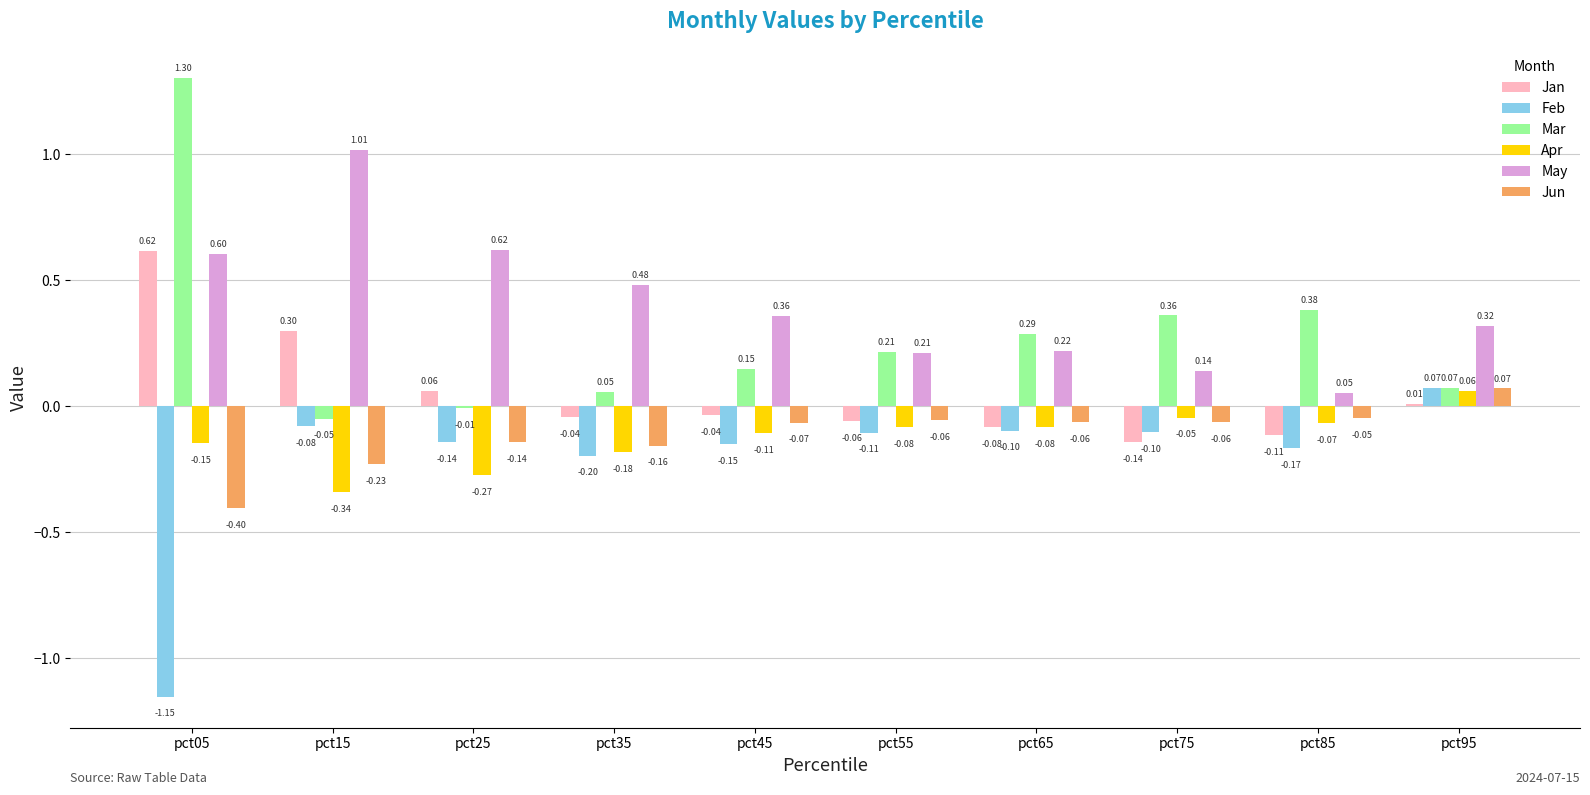

Which series has the largest total across all categories?

May